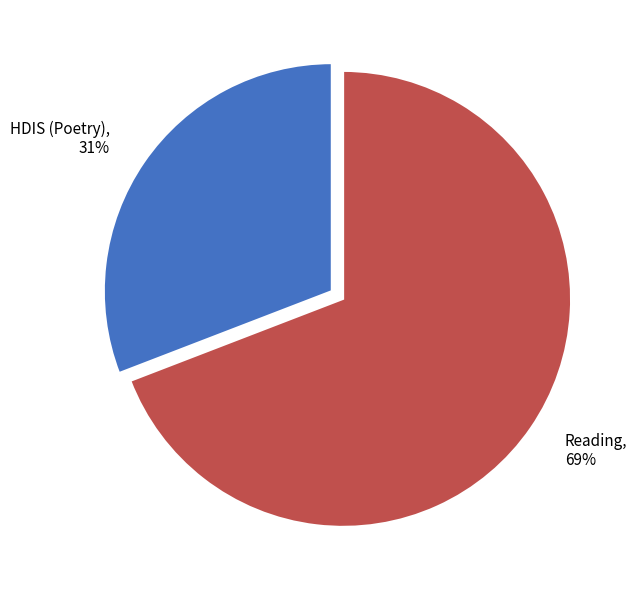

True or false: Reading accounts for 69% of the total.

True